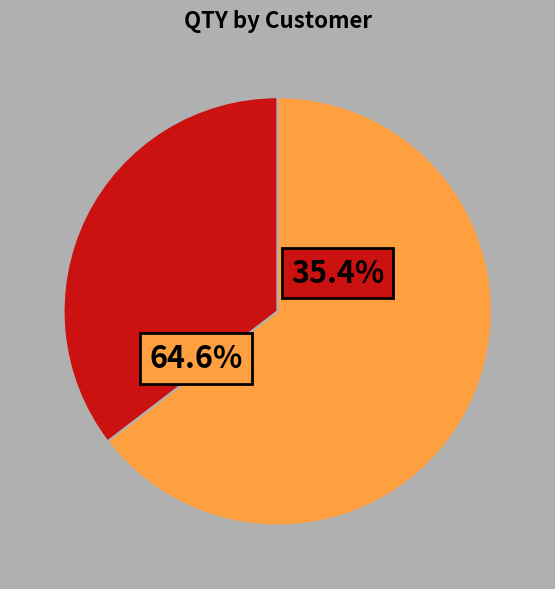

How many segments does this pie chart have?

2